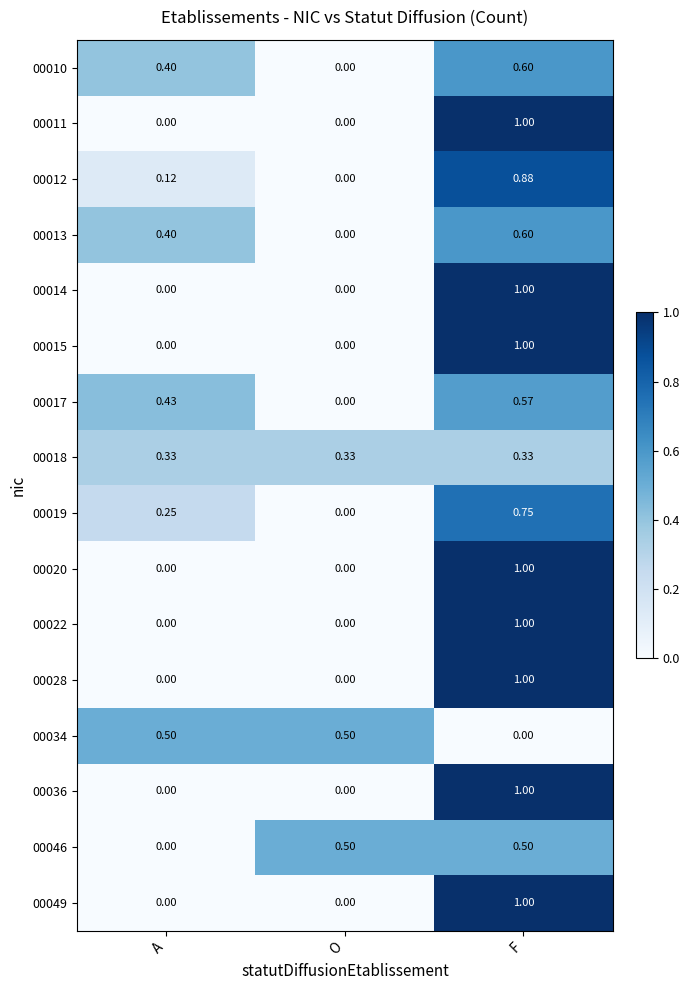

At which category is the sum across all series the highest?

F